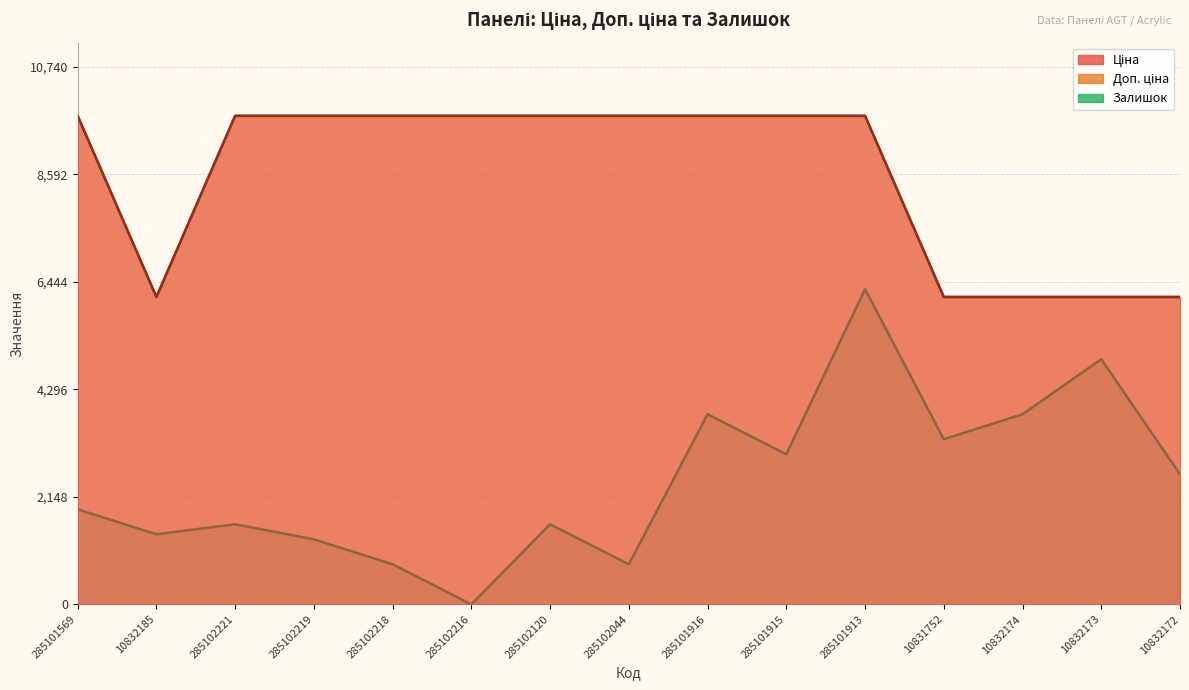

At which category is the sum across all series the highest?

285101913